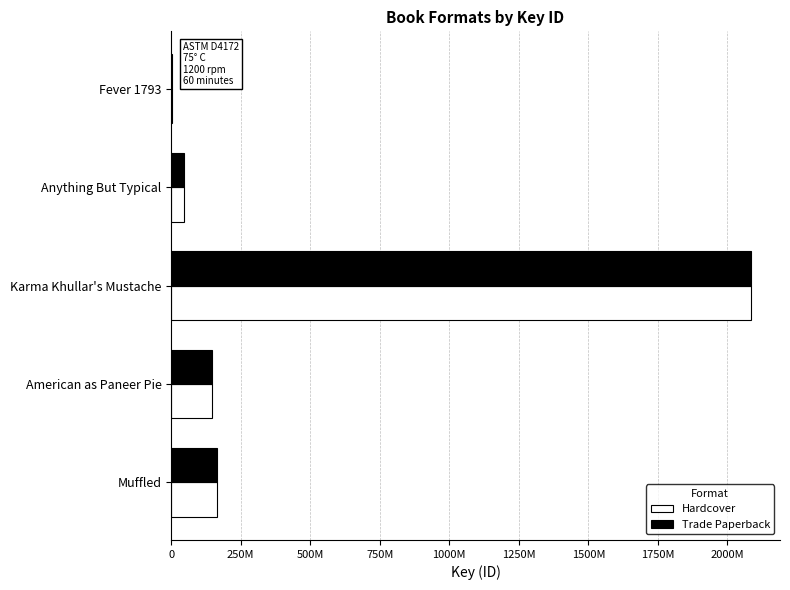

At which category is the sum across all series the highest?

Karma Khullar's Mustache